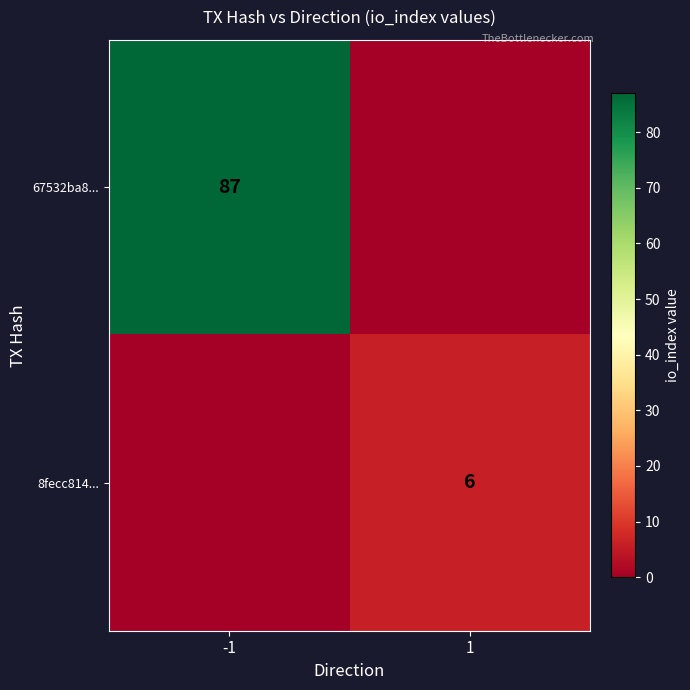

Is it true that 8fecc814... equals 6 at 1?

True